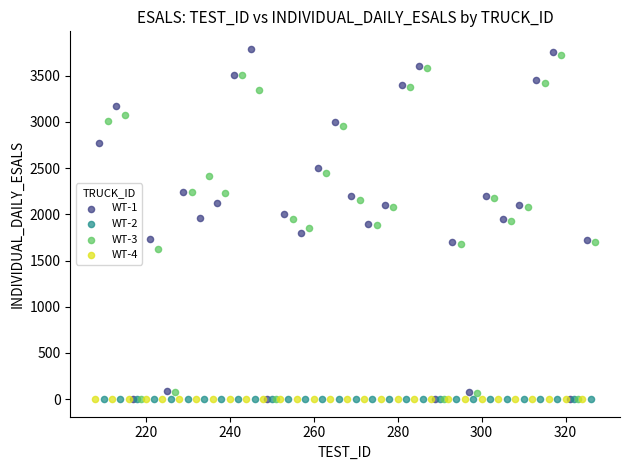

Which series contains the highest Y value?

WT-1